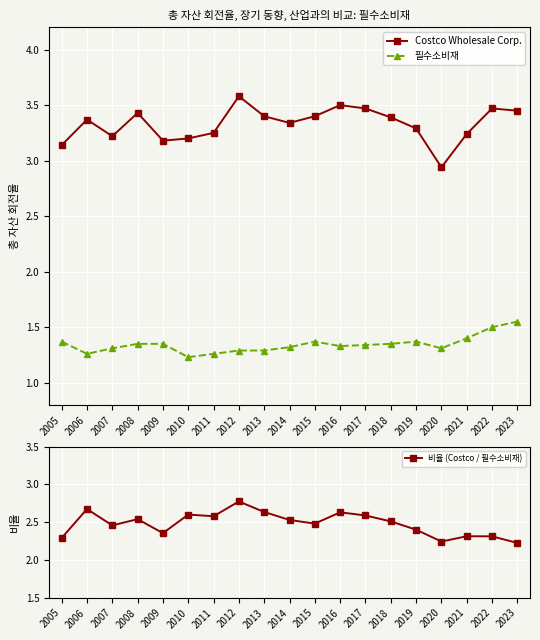

What is the total value across all series at 2005?

6.8